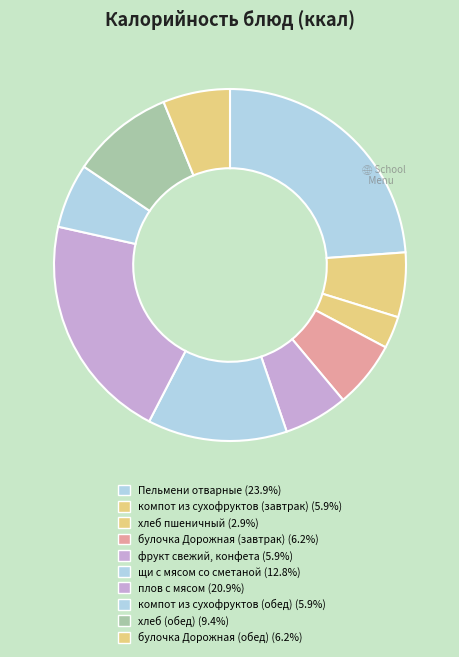

Does щи с мясом со сметаной account for over 50% of the chart?

No